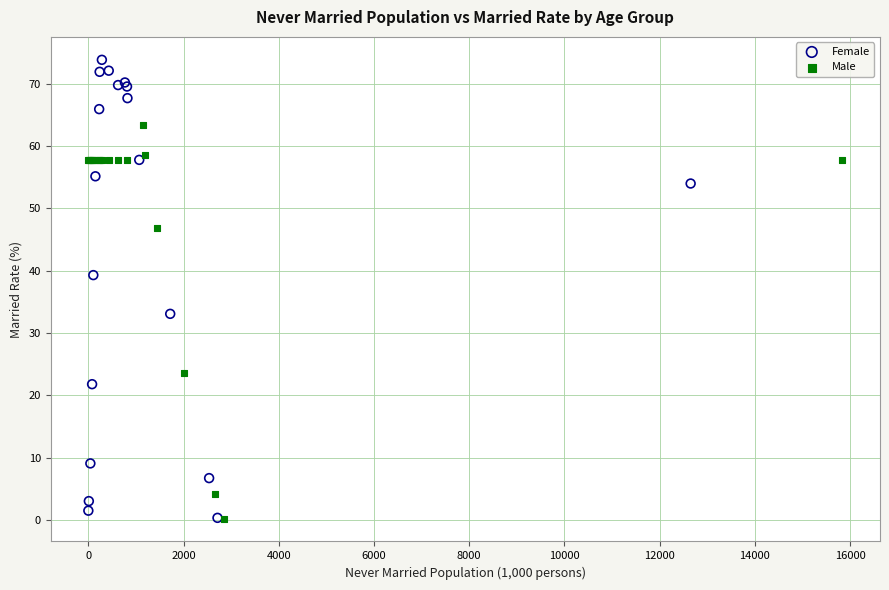

Which series contains the highest Y value?

Female